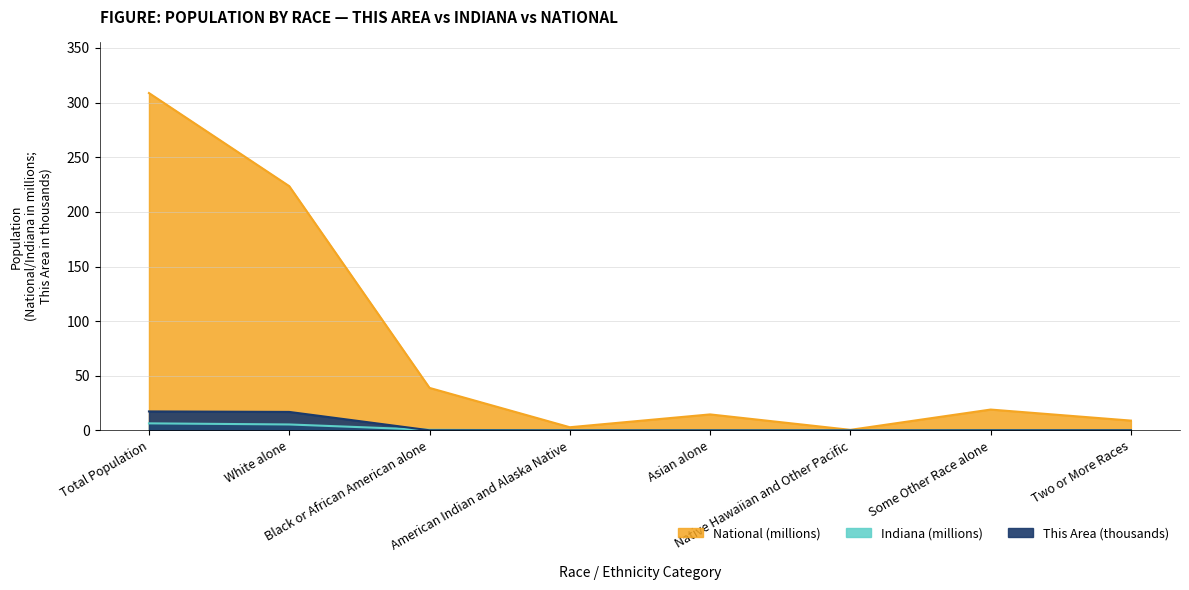

What is the difference between the National values at Asian alone and Some Other Race alone?

4.4